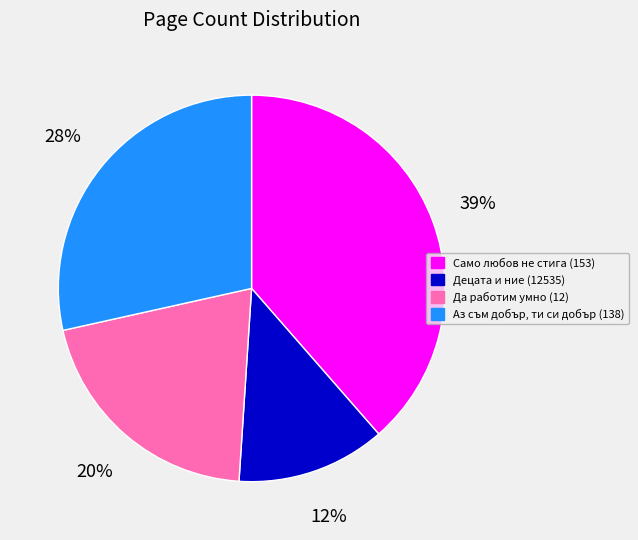

Which category has the biggest portion of the pie?

Само любов не стига (153)